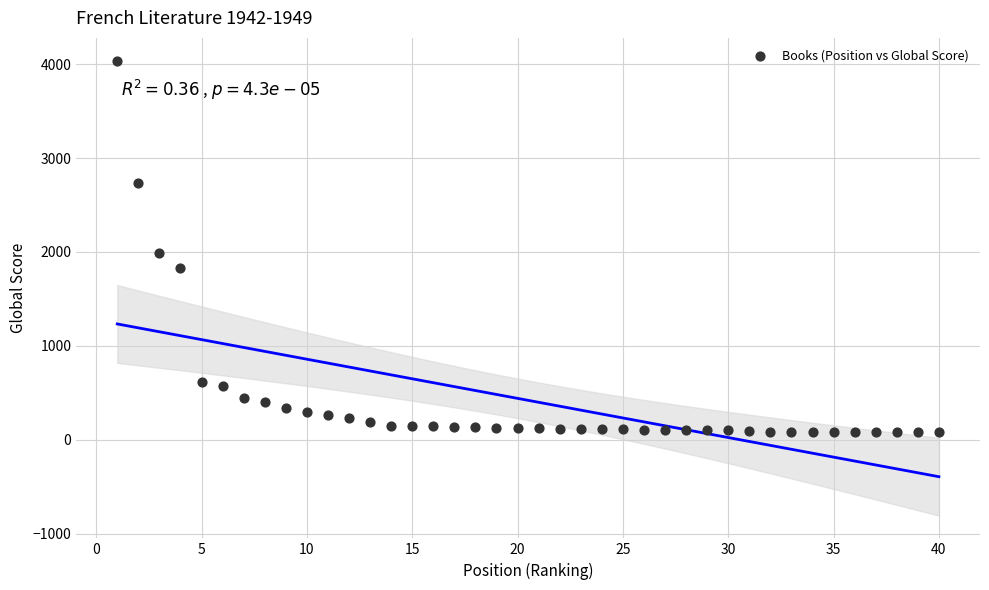

What Y value in the scatter plot is closest to 2057?

1990